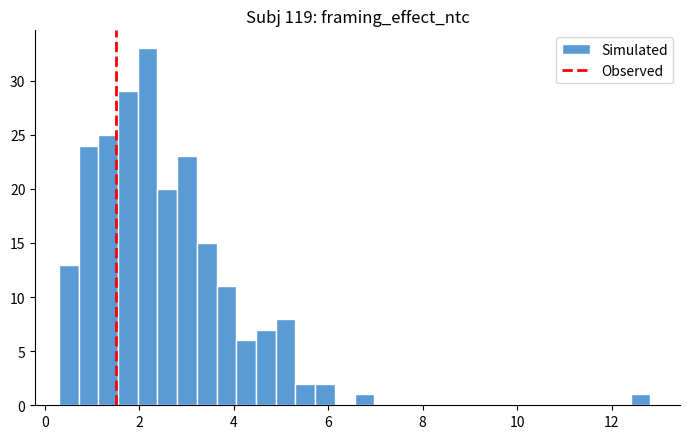

Around what value on the x-axis is the tallest bar? Give the approximate position of its centre, as read against the axis.

2.2